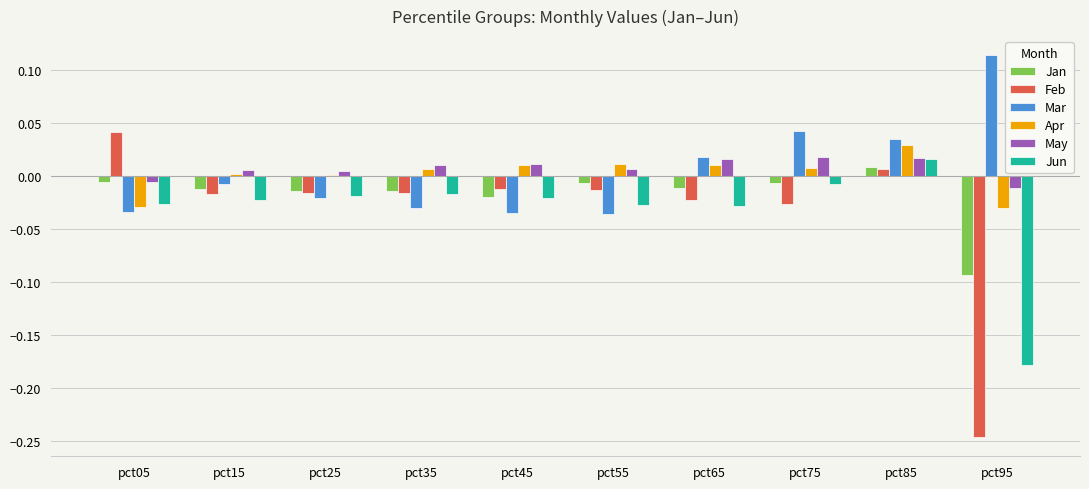

Count the number of categories in the chart.

10